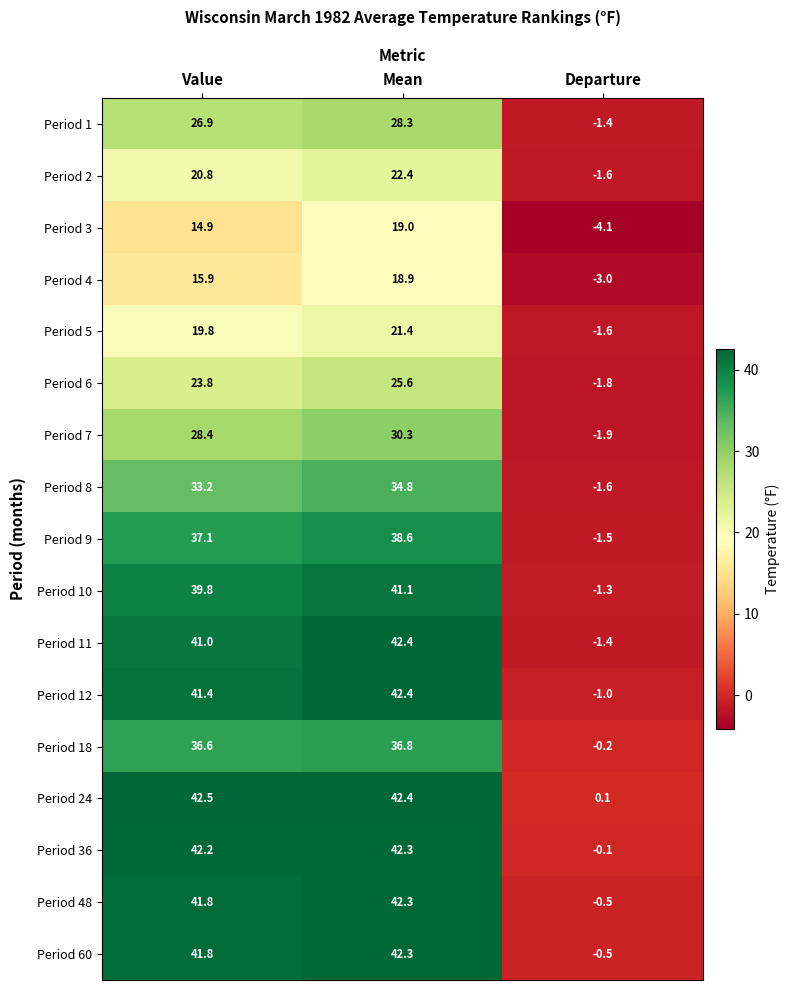

What is the average value of the Period 5 series?

13.2